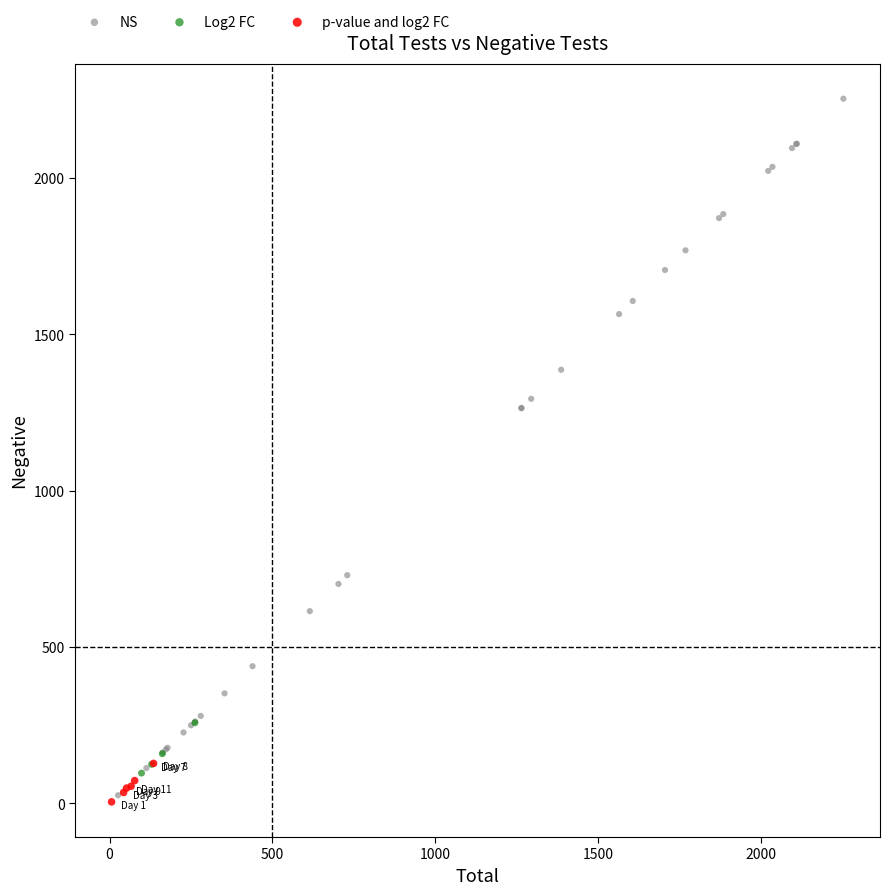

Which series reaches the maximum Y coordinate?

NS